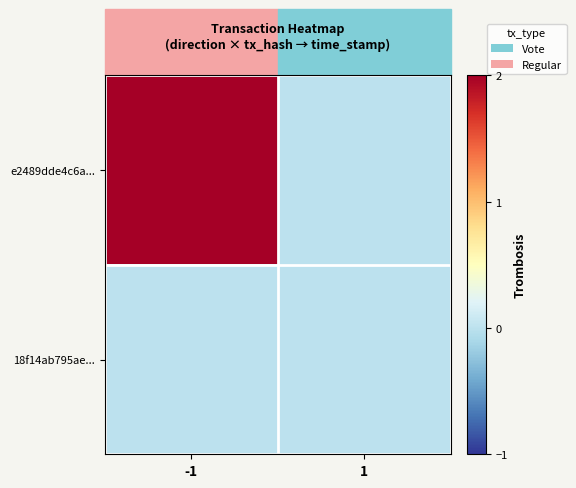

Which has a higher value, 1 or -1?

-1